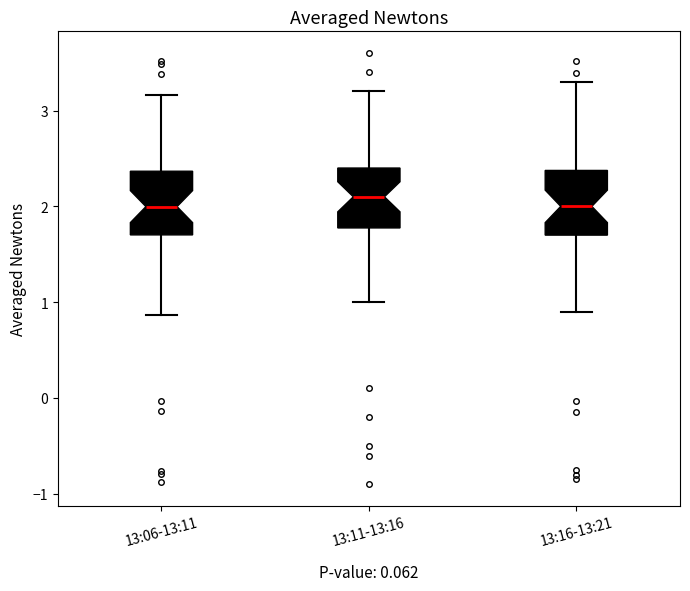

Where is the lower edge of the box for 13:06-13:11 on the y-axis? The values are not printed on the chart, so give them approximately, as read against the axis.

1.7